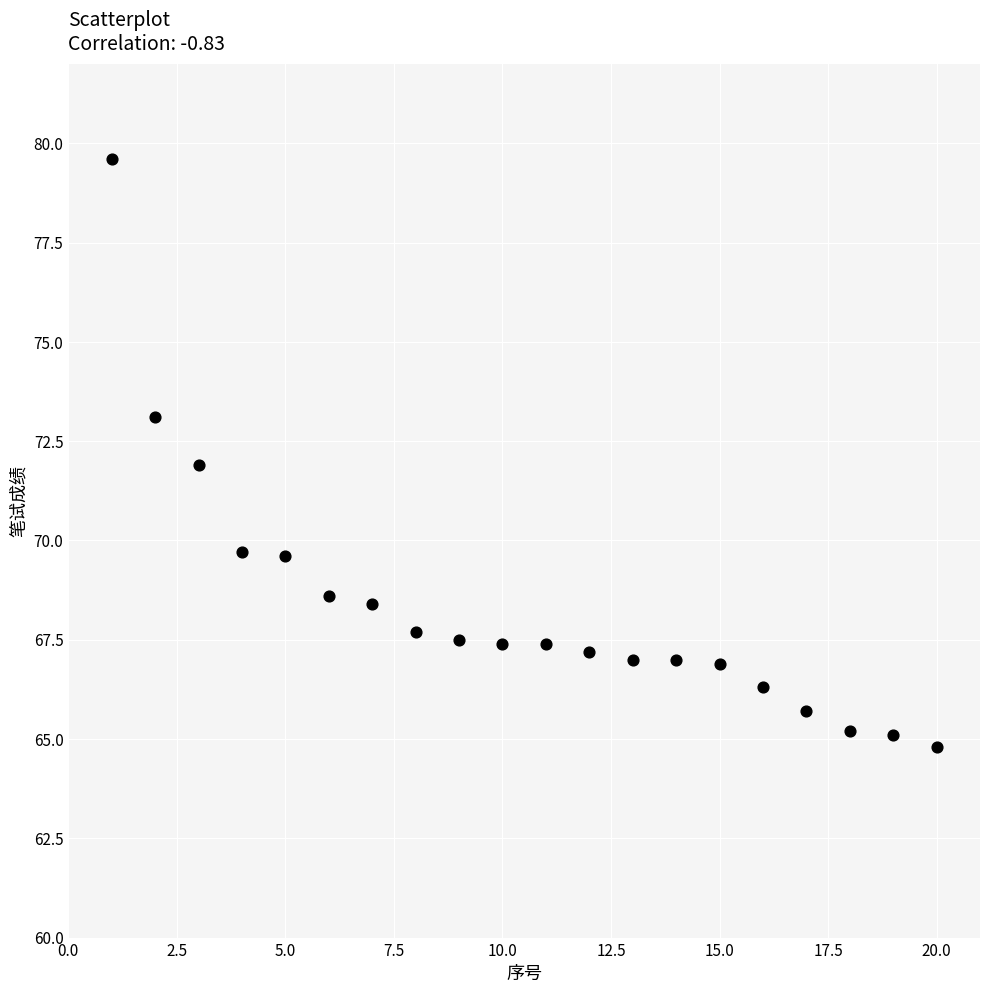

What is the range of Y values (max minus min)?

14.8